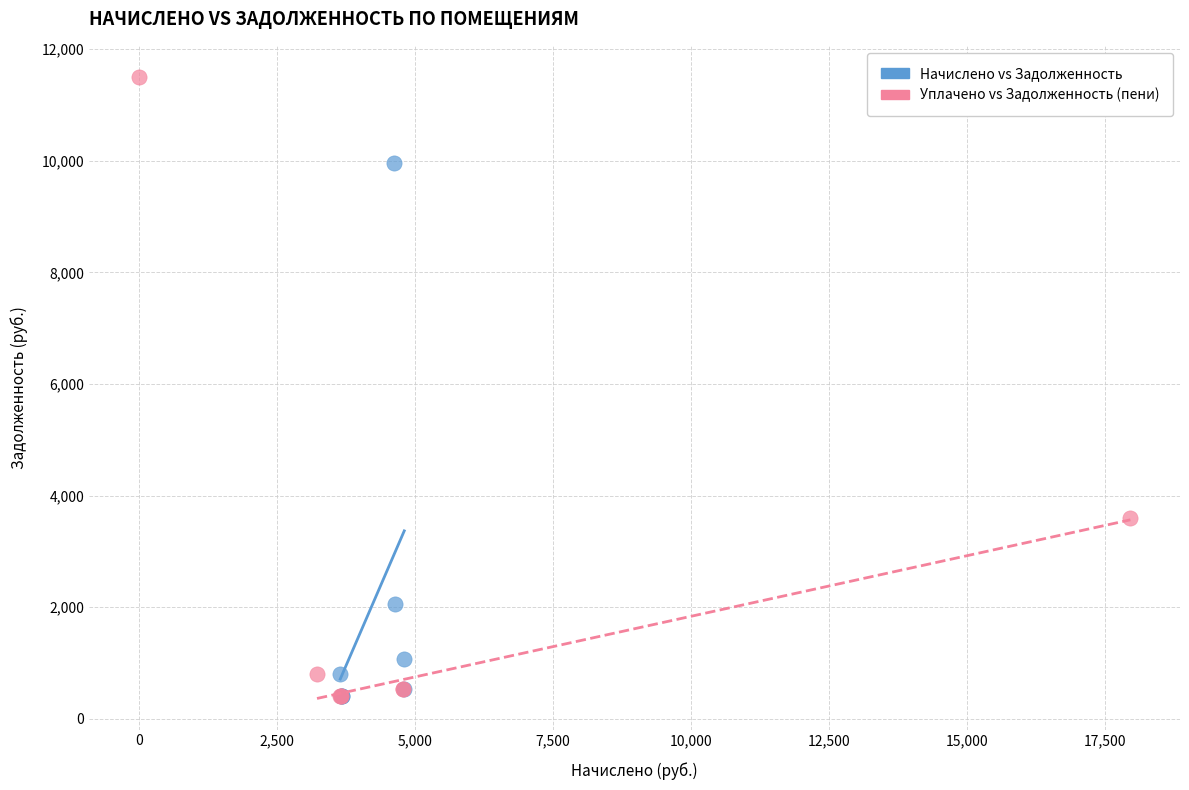

Which series reaches the maximum Y coordinate?

Уплачено vs Задолженность (пени)